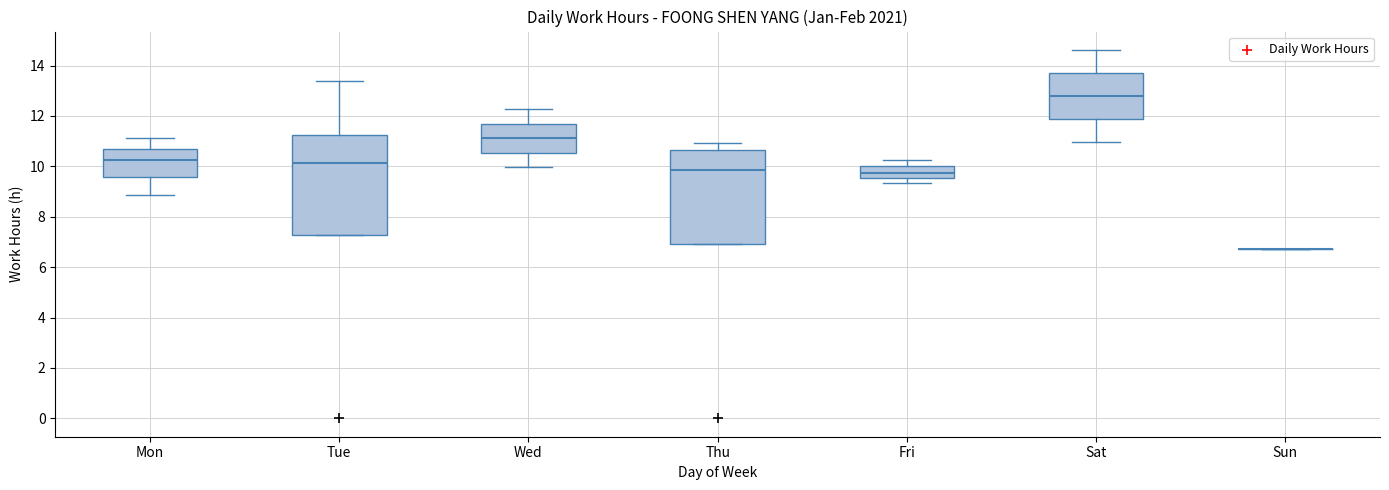

Which box is the tallest, from its lower edge to its upper edge?

Tue